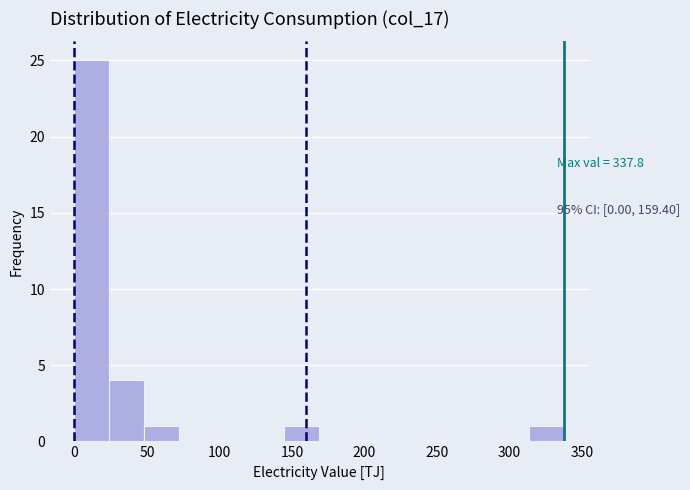

Which range on the x-axis has the tallest bar?

0 to 25